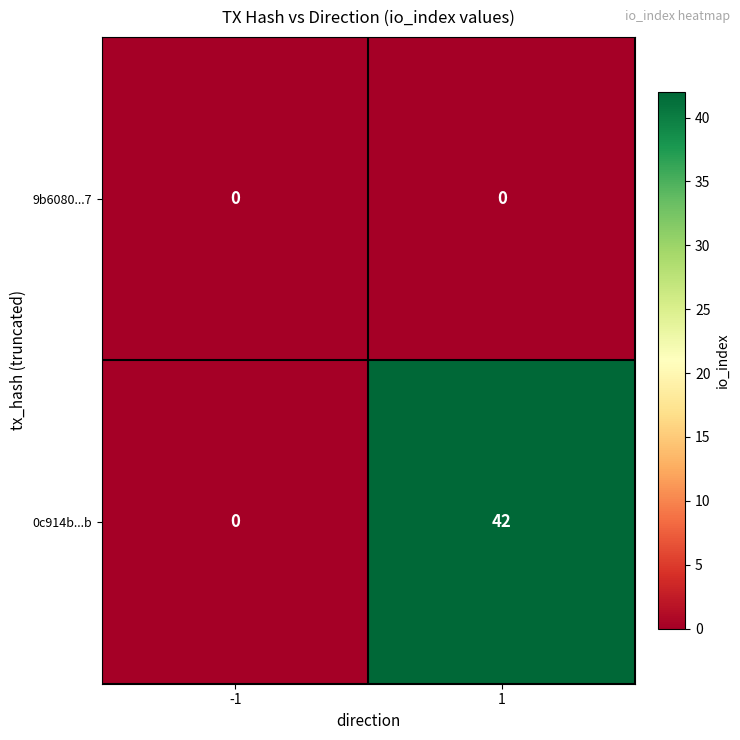

What is the maximum value shown in the chart?

42